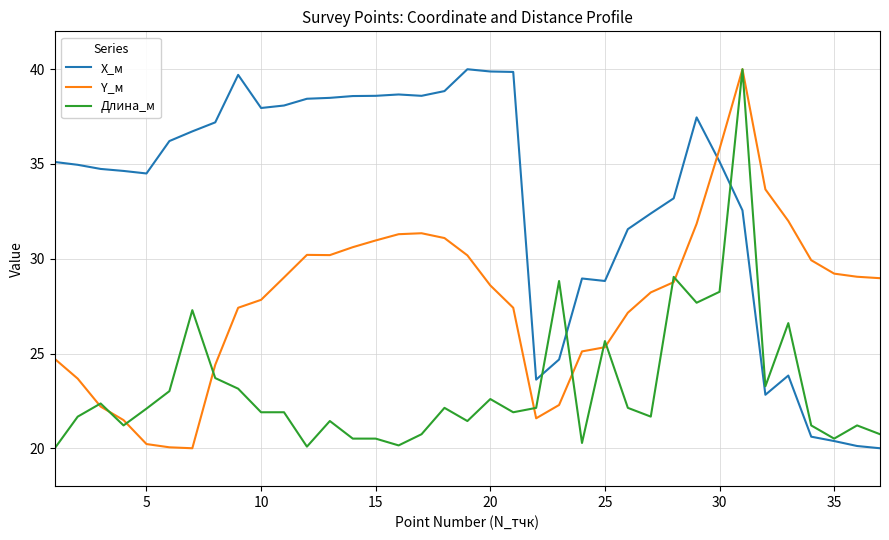

Which series ends up on top after the final intersection of X_м and Y_м?

Y_м